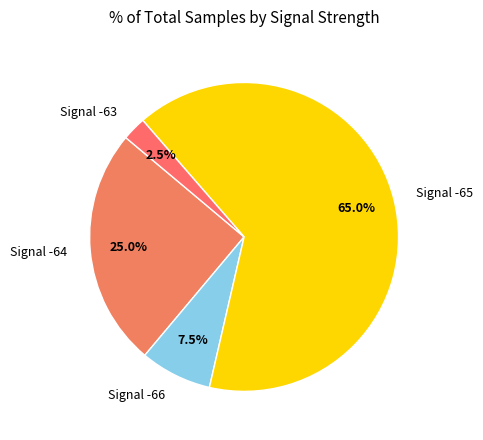

Between Signal -63 and Signal -65, which is larger?

Signal -65